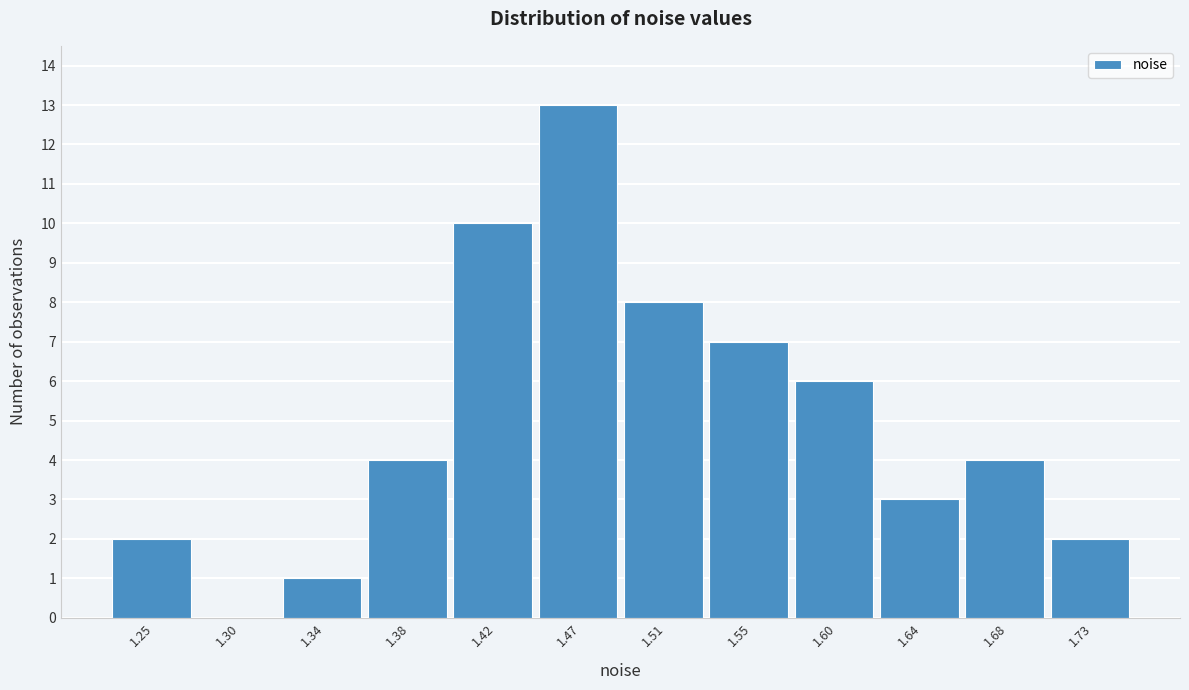

Reading left to right, list all the values displayed in this chart.

1.25=2	1.30=0	1.34=1	1.38=4	1.42=10	1.47=13	1.51=8	1.55=7	1.60=6	1.64=3	1.68=4	1.73=2